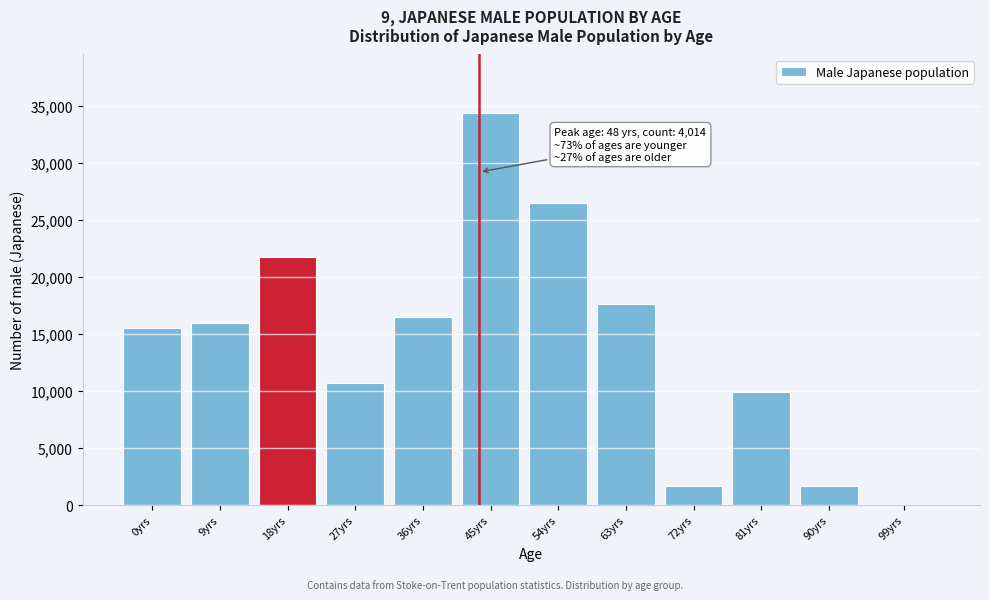

What is the sum of all values?

172003